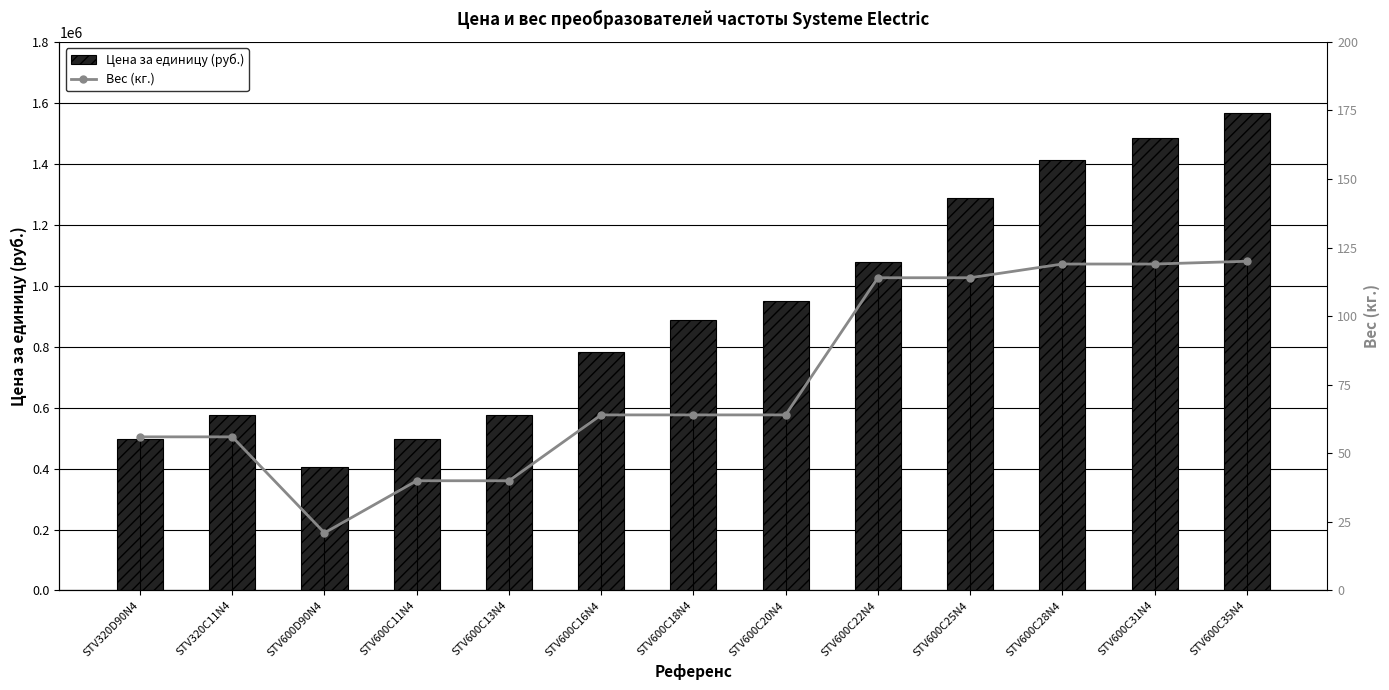

What is the greatest value displayed?

1566500